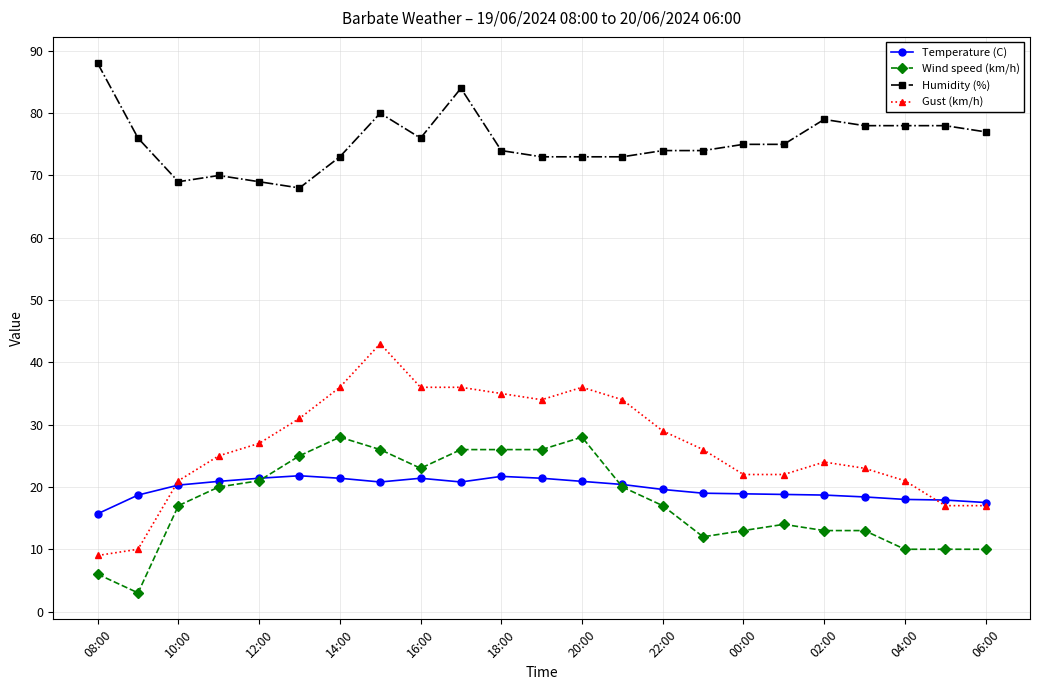

What is the sum of all Wind speed (km/h) values?

407.0